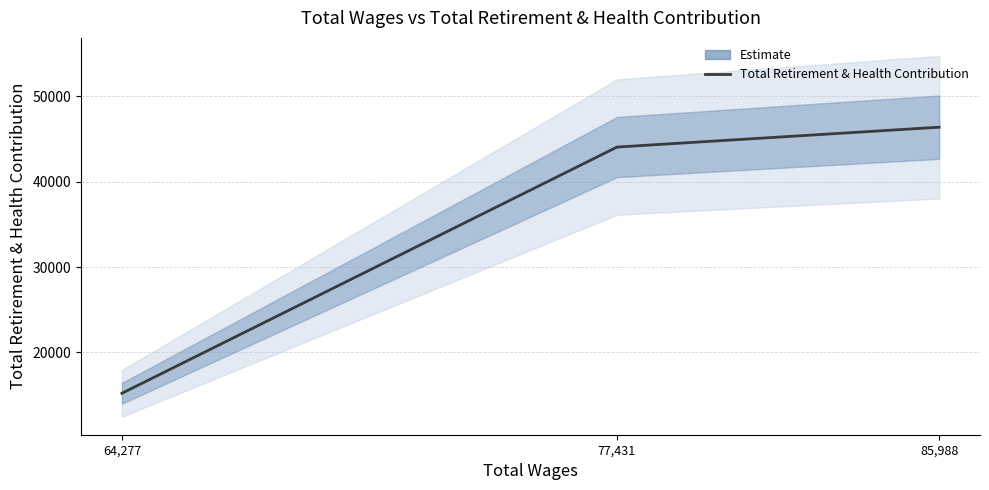

What position from the right is 77,431?

2